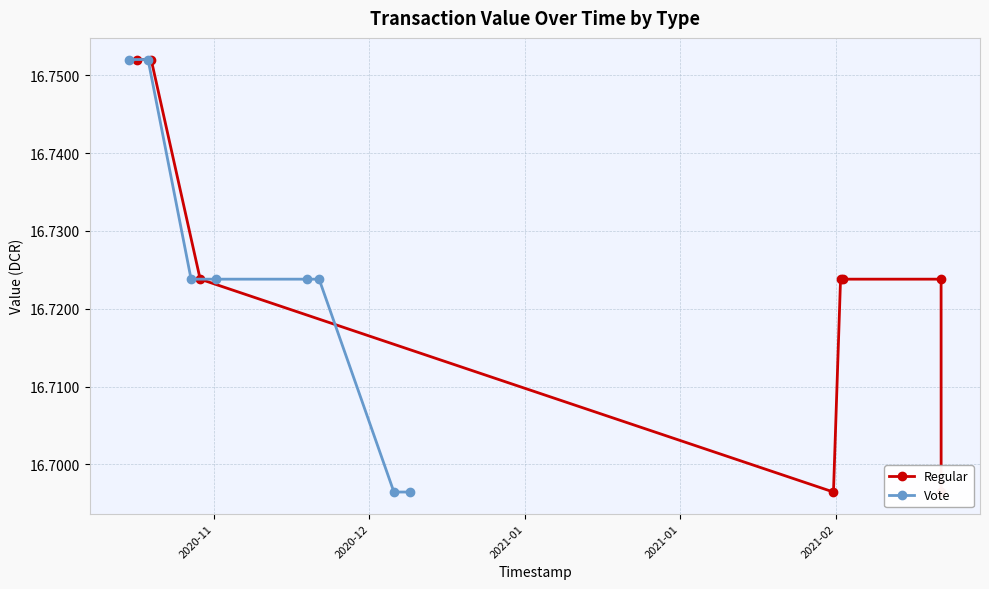

True or false: Regular and Vote intersect in this chart.

False